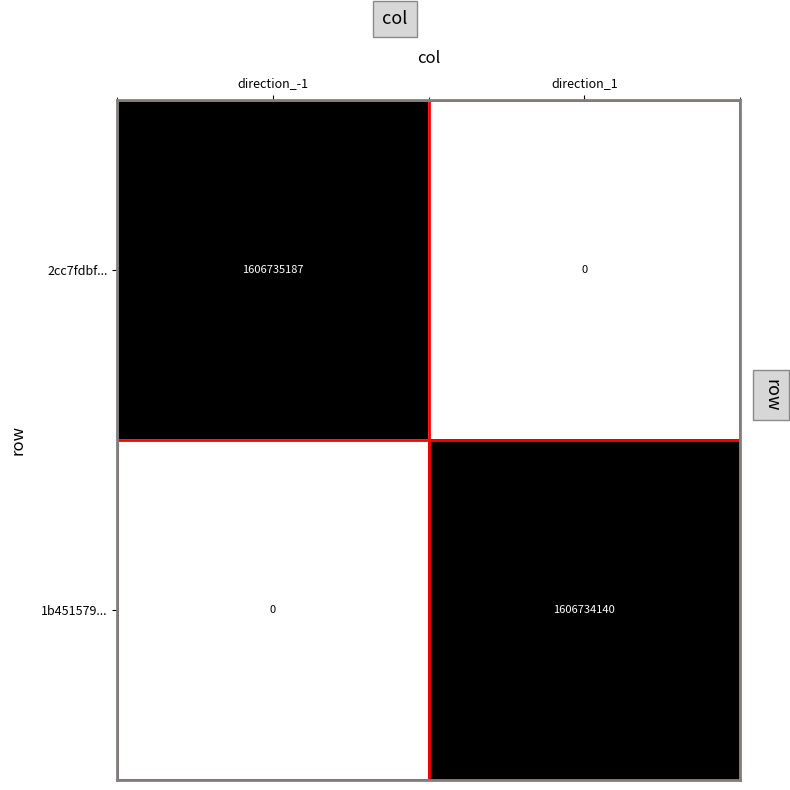

What is the average value of the 2cc7fdbf... series?

803367594